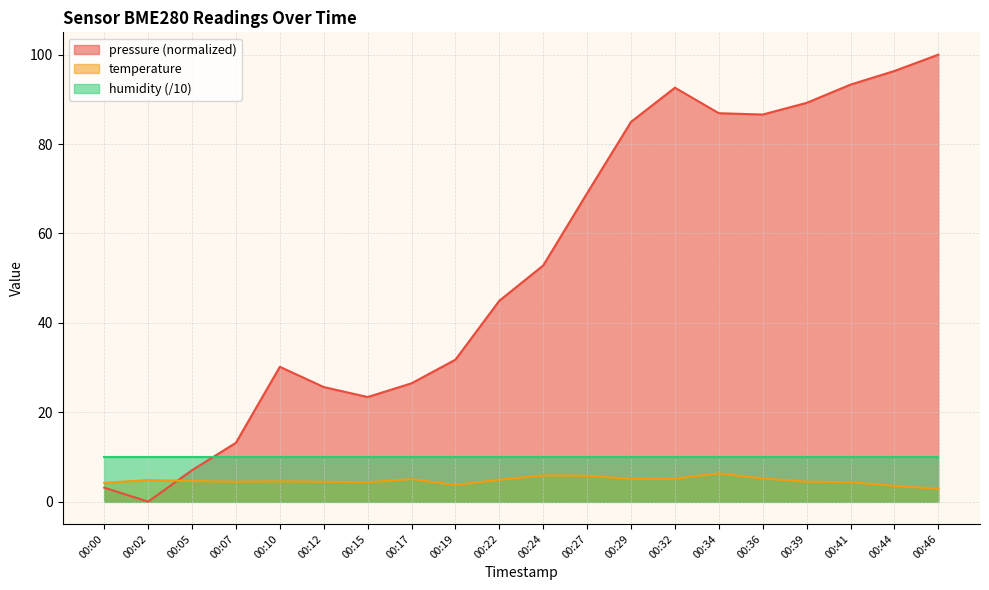

How many values in the temperature series exceed 4?

17